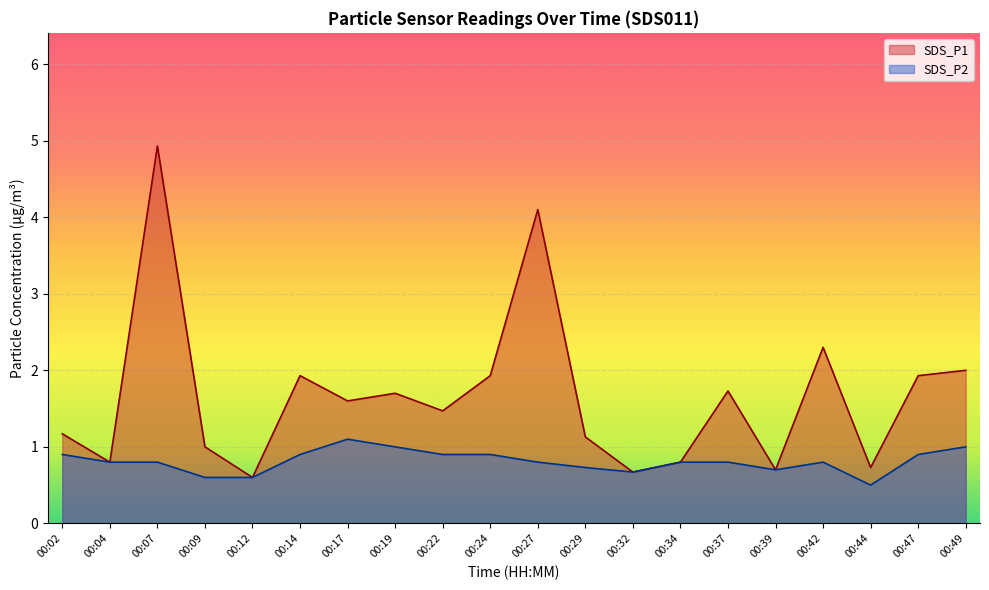

The SDS_P1 series shows 0.8 at 00:34. True or false?

True